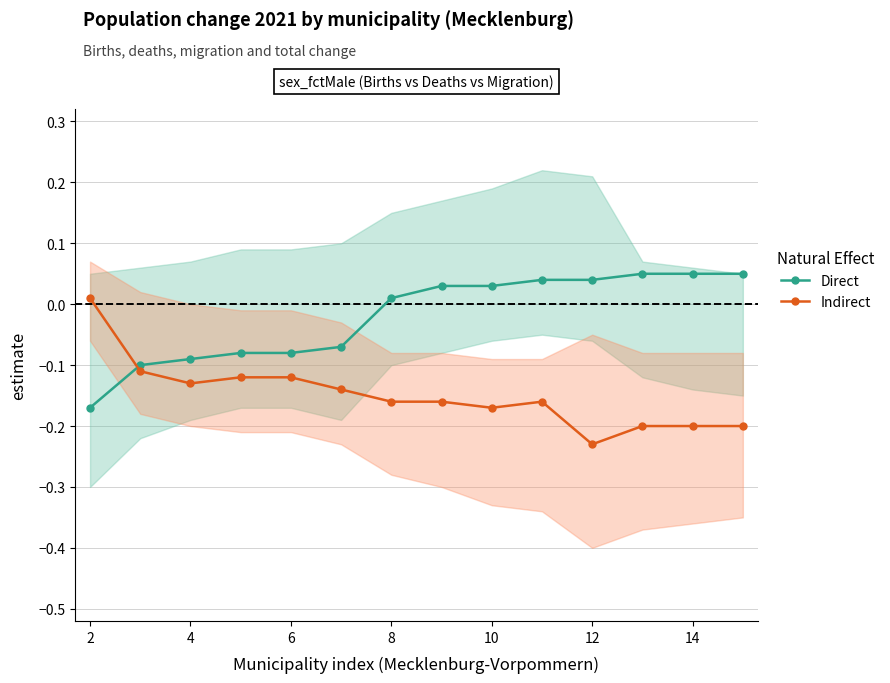

List the series in order of their overall mean, lowest first.

Indirect, Direct